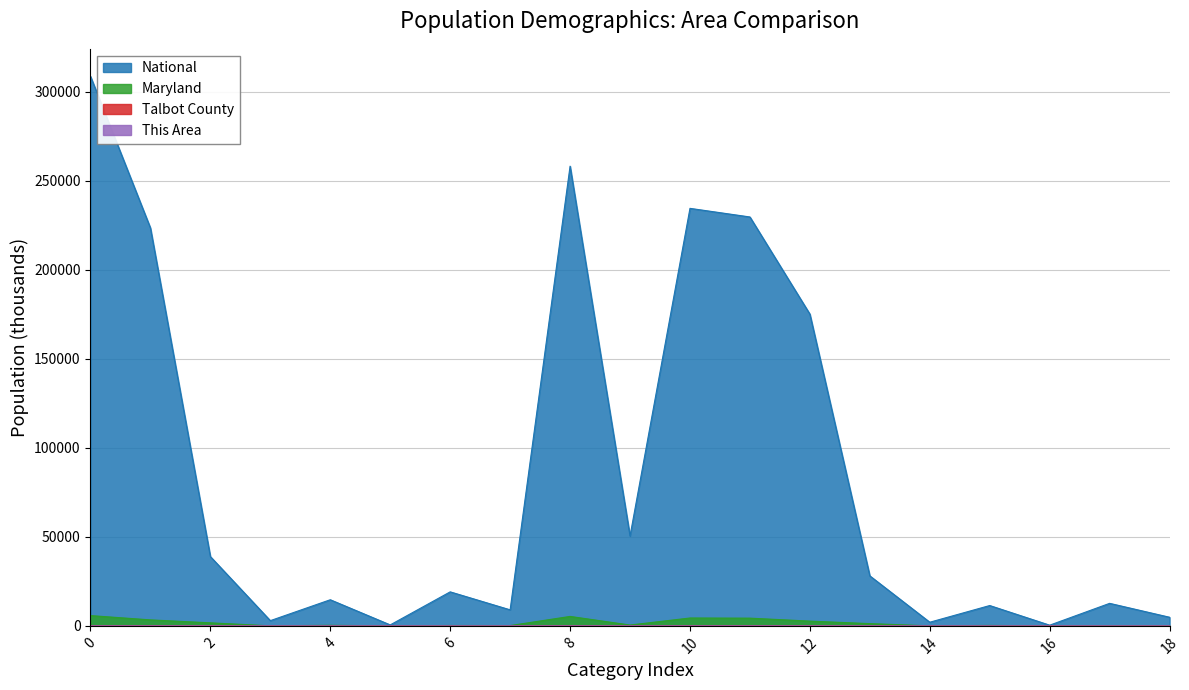

At which category does the chart reach its minimum across all series?

American Indian and Alaska Native